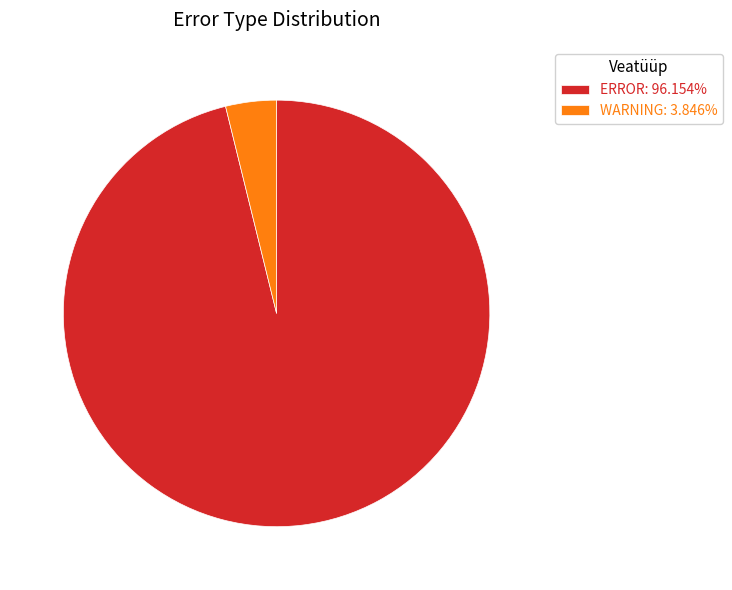

Does any single category account for the majority?

Yes